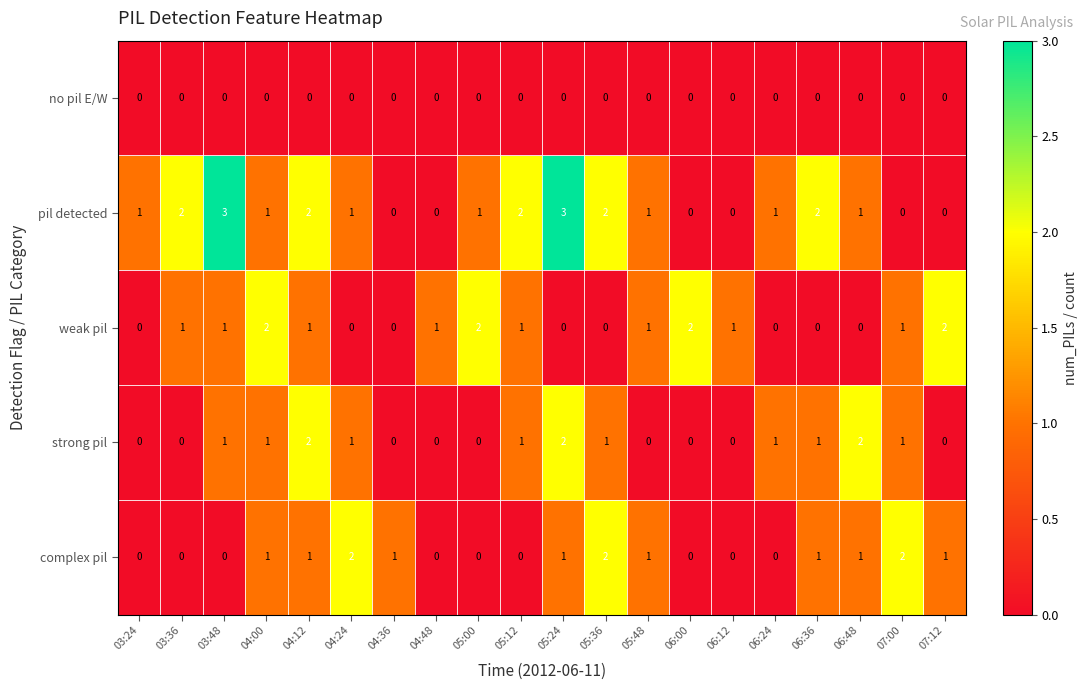

Count the number of categories in the chart.

20